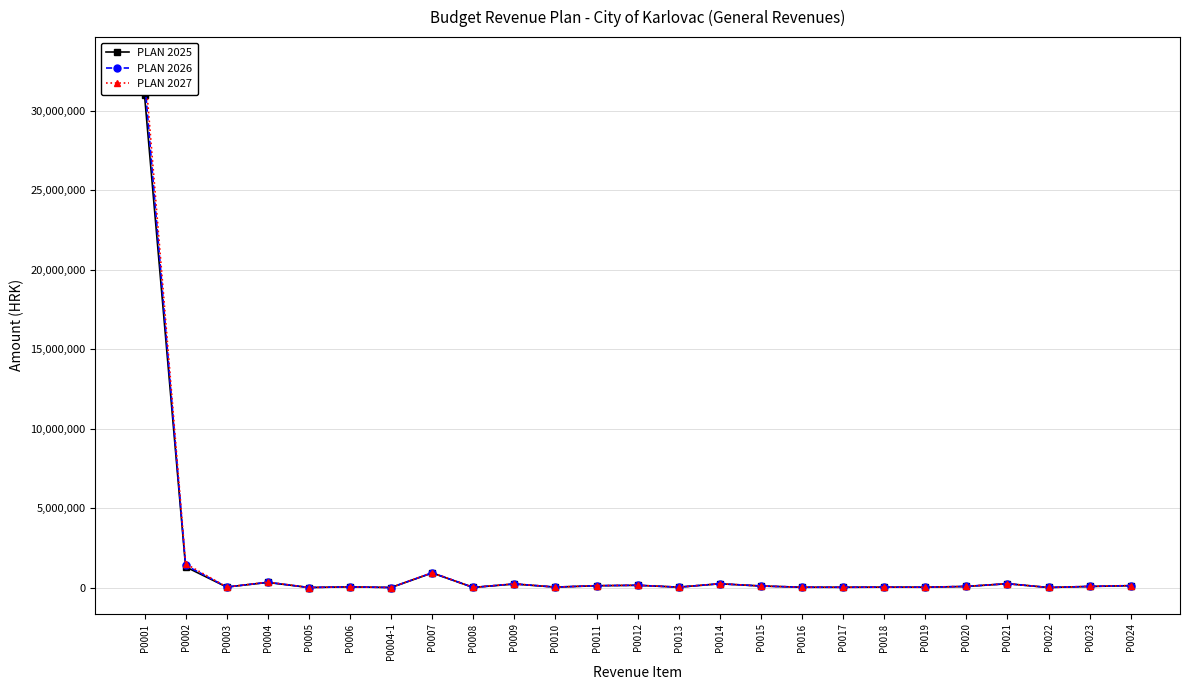

What is the difference between the second highest and second lowest values in the PLAN 2027 series?

1499500